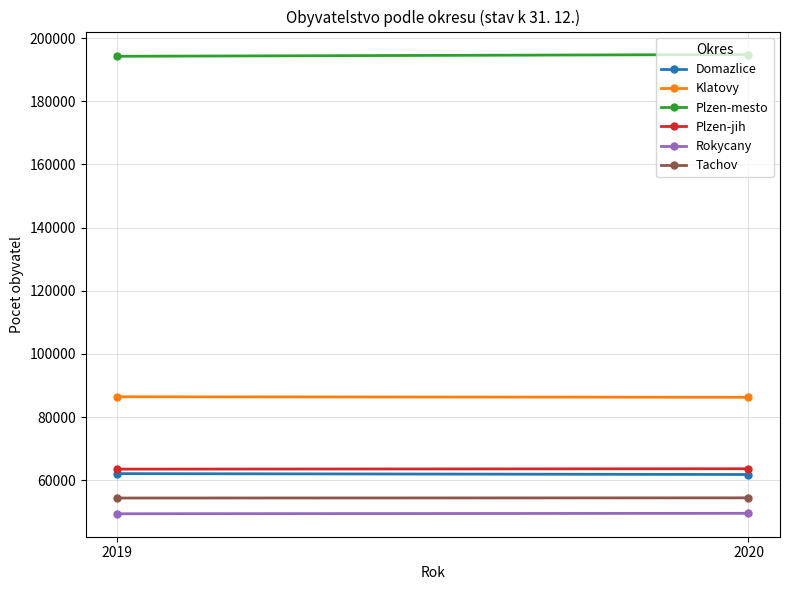

Is it true that Domazlice equals 32073 at 2019?

False